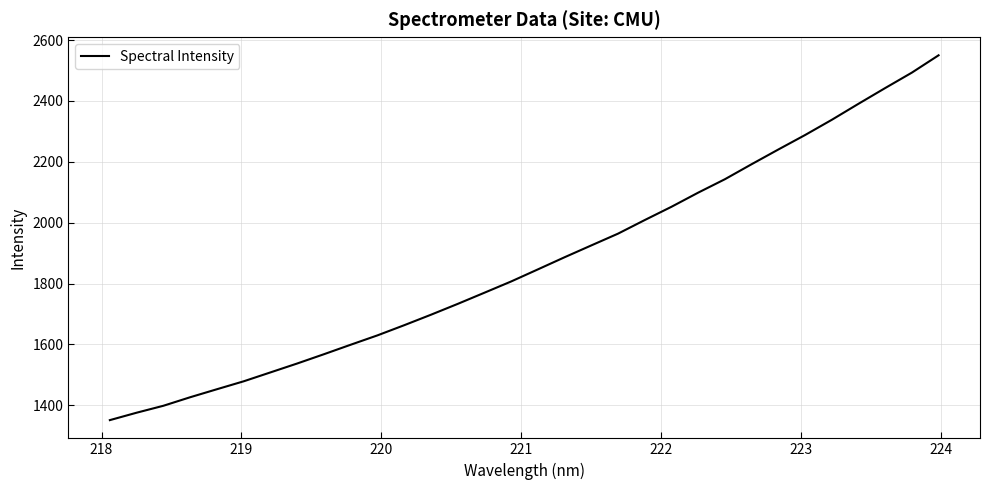

What is the minimum value shown in the chart?

1351.6